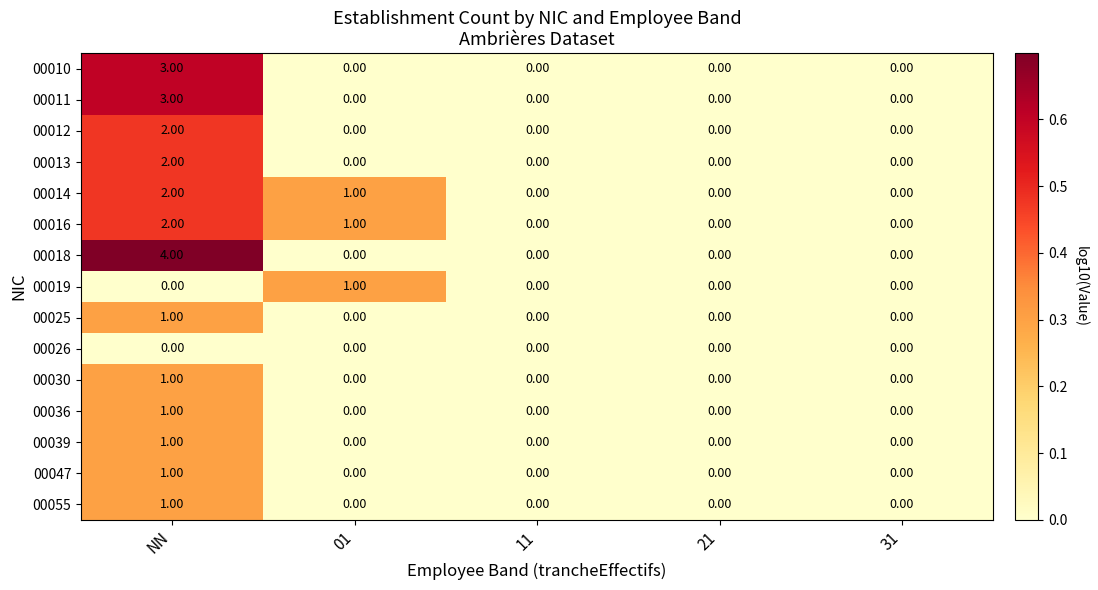

What is the total value across all series at 01?

3